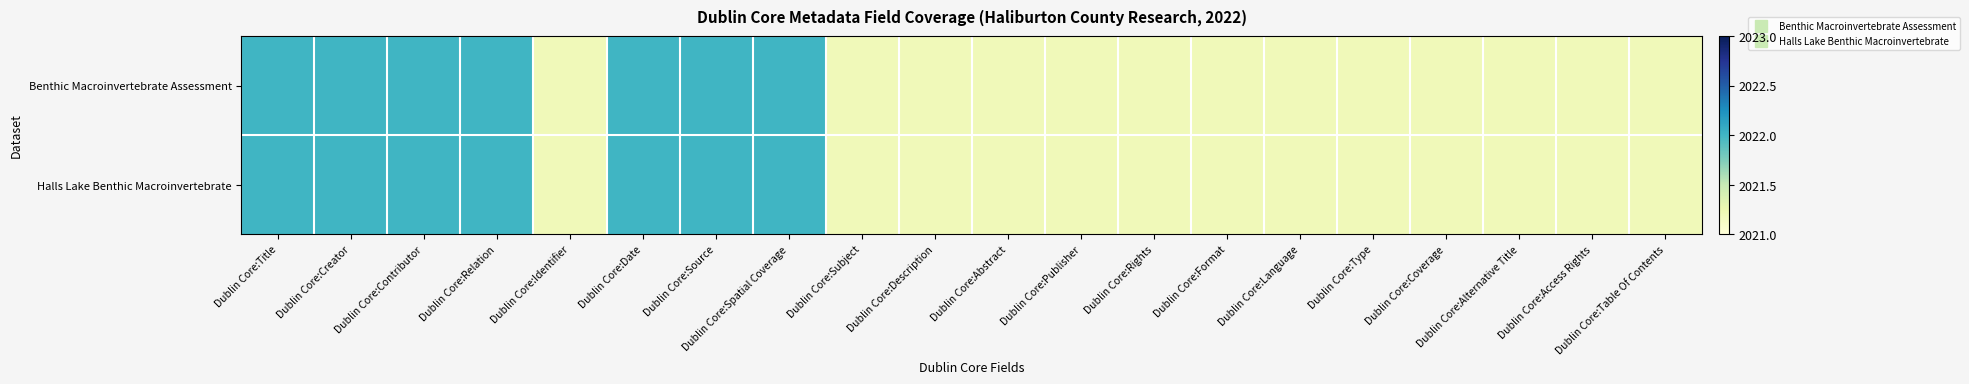

At how many categories does at least one series exceed 2021?

20